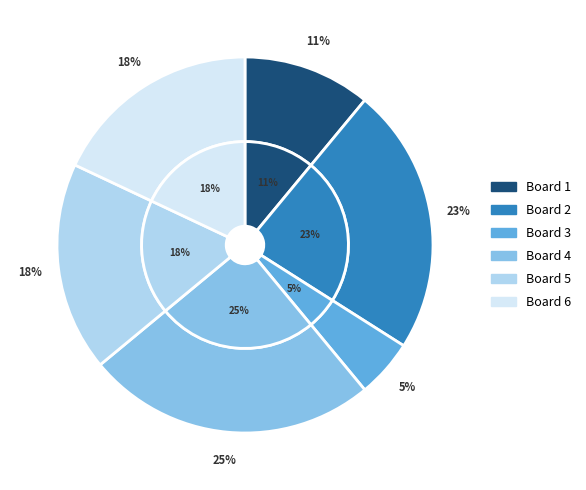

Is it true that Board 2 is 15% of the pie?

False